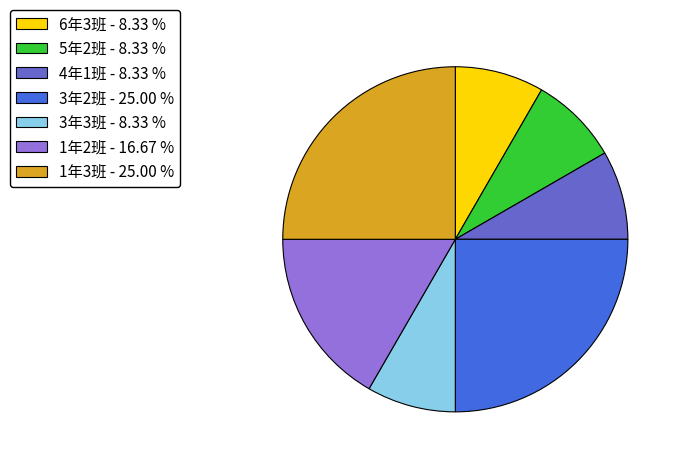

How many slices are in this pie chart?

7